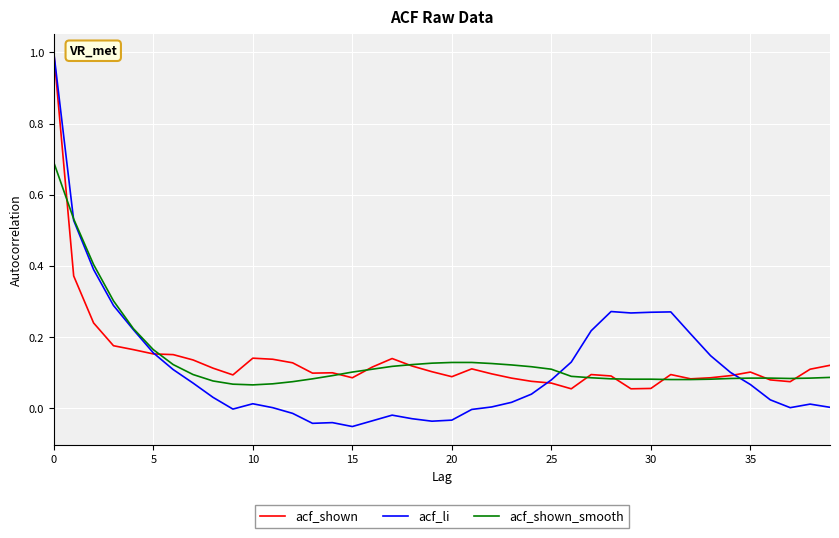

Which series has the widest spread of values?

acf_li